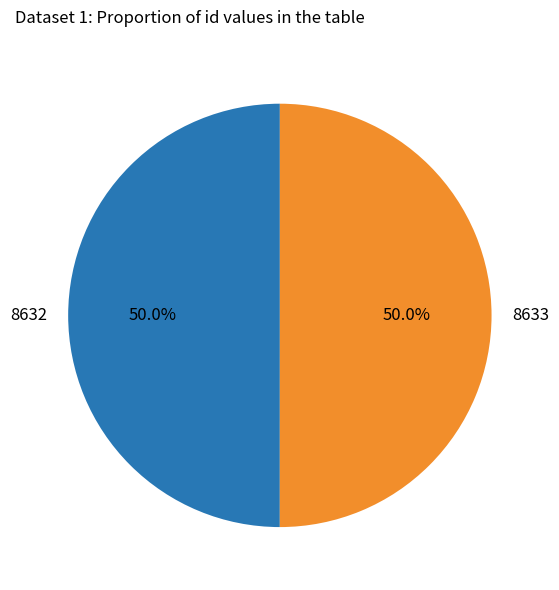

What is the ratio of the value at 8632 to the value at 8633?

1.0